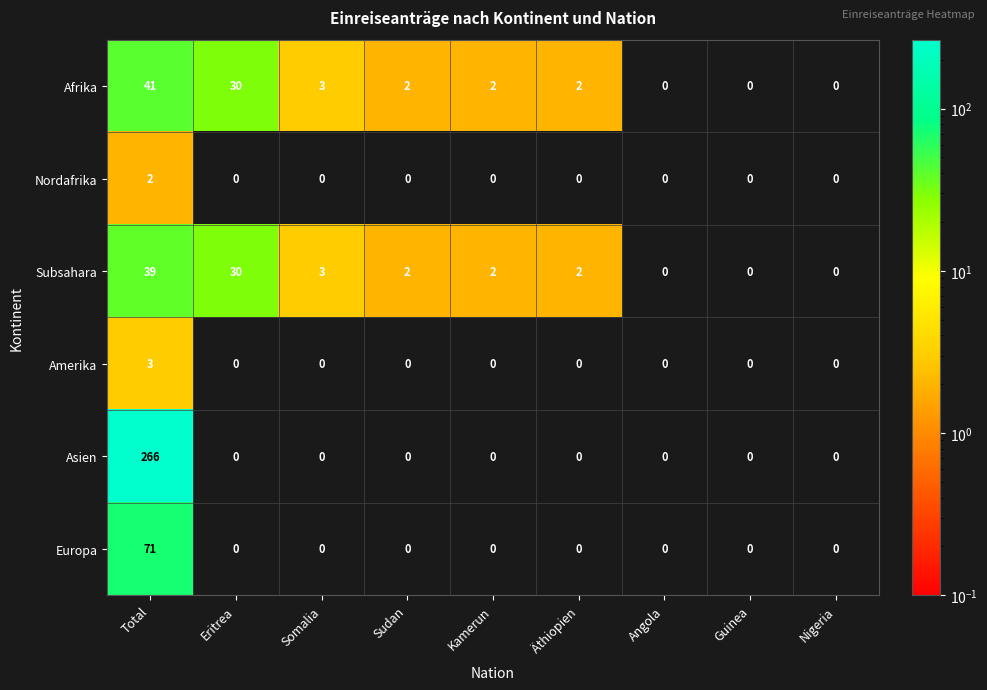

At how many categories does at least one series exceed 143?

1